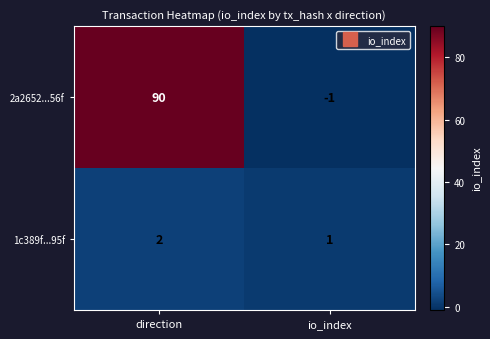

At which label is 2a2652...56f closest to 44?

io_index